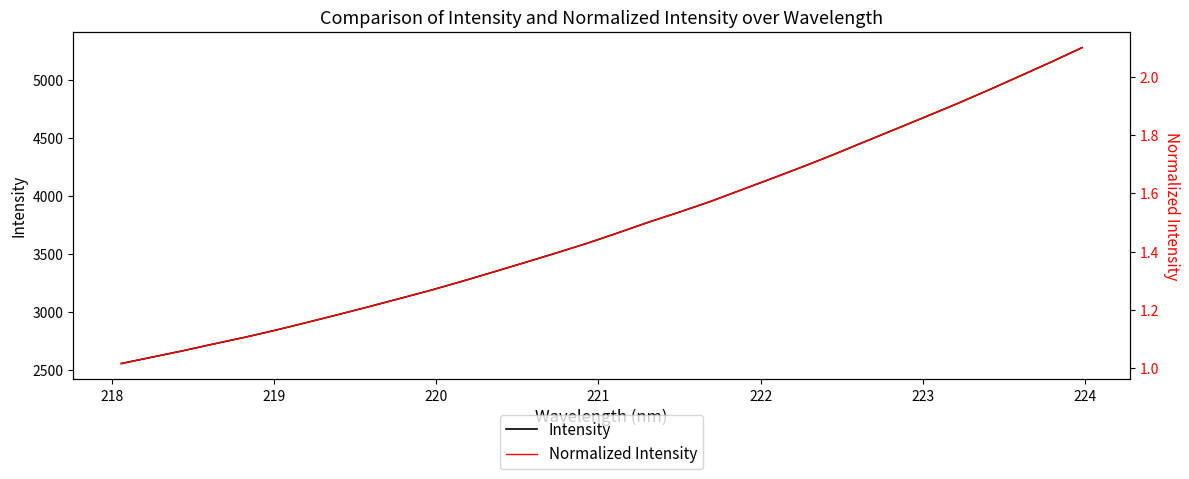

What is the highest value of the Normalized Intensity series?

2.1